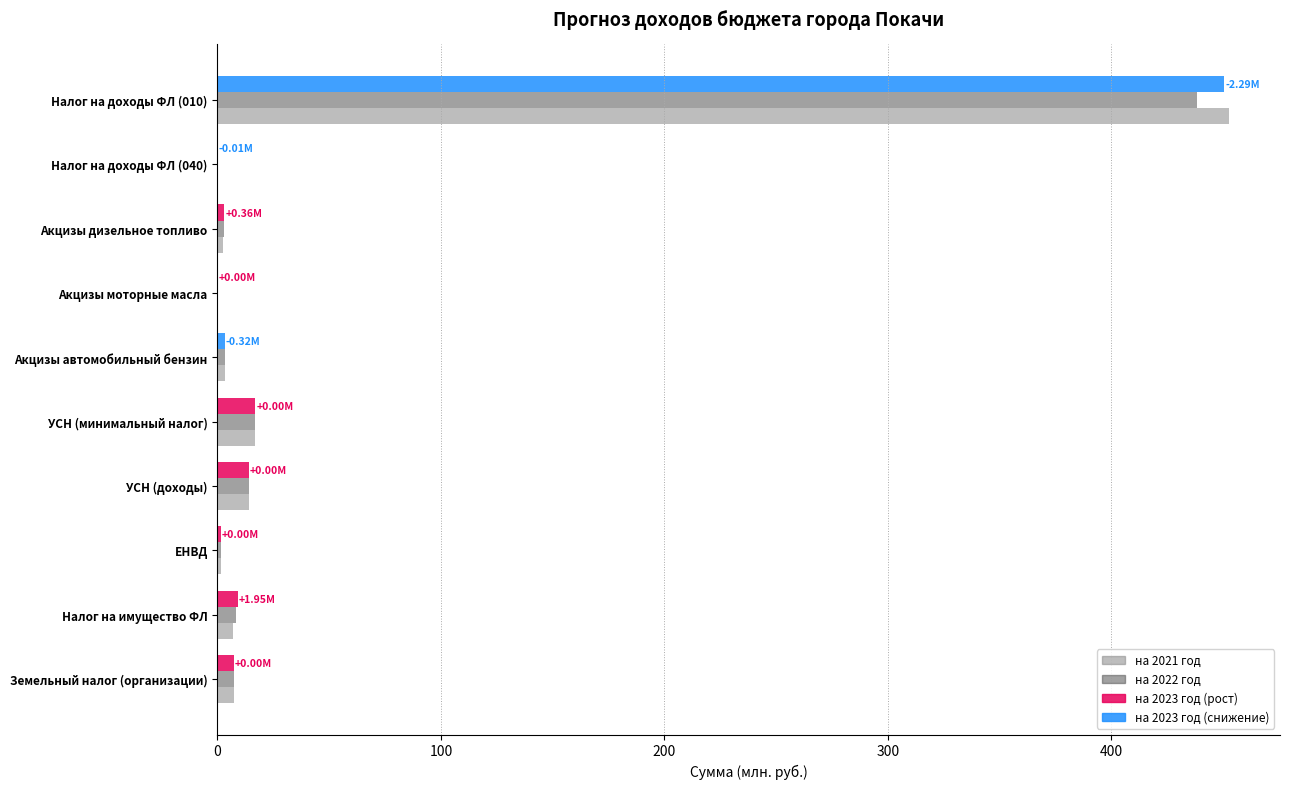

What value does the values_2021 series have at 7?

1550000.0